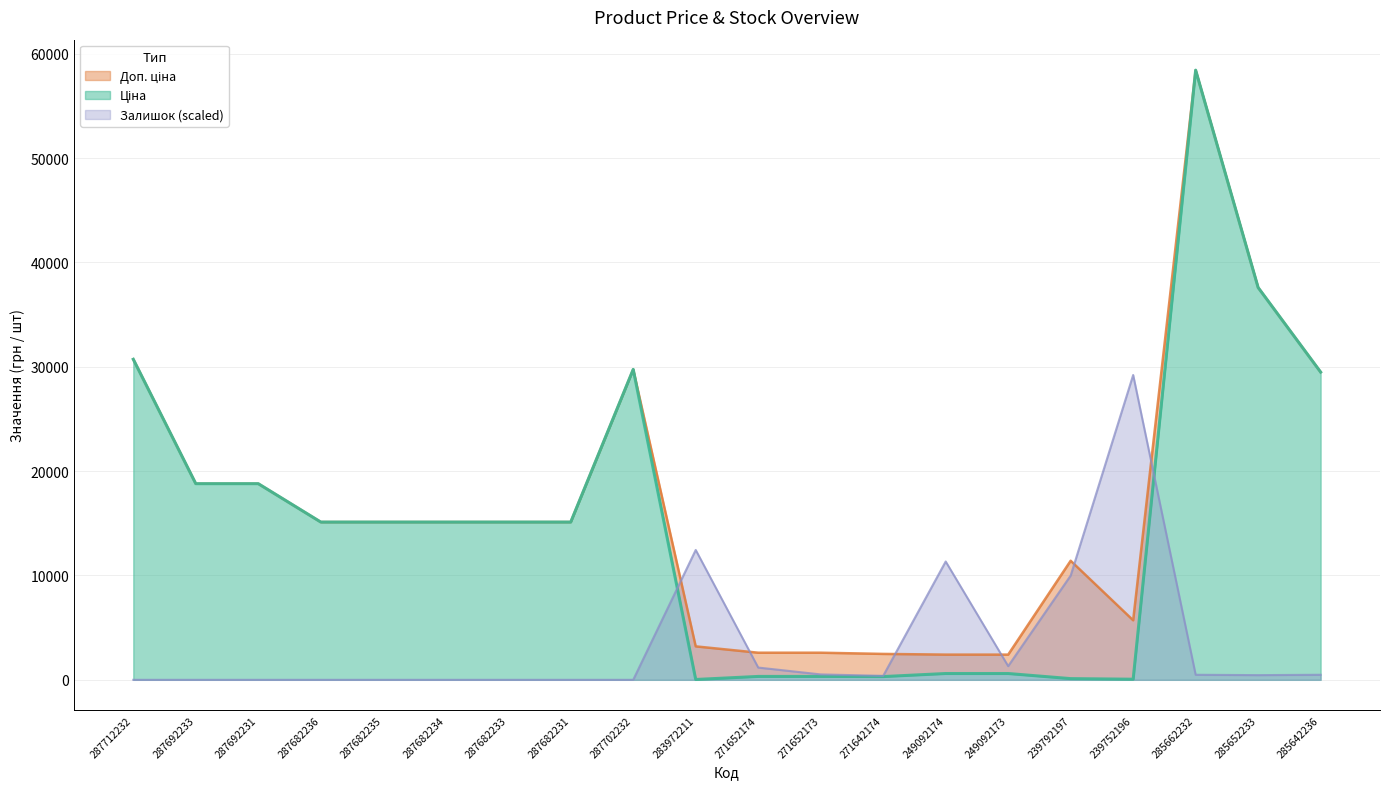

Is it true that Доп. ціна equals 6080.5 at 287692231?

False